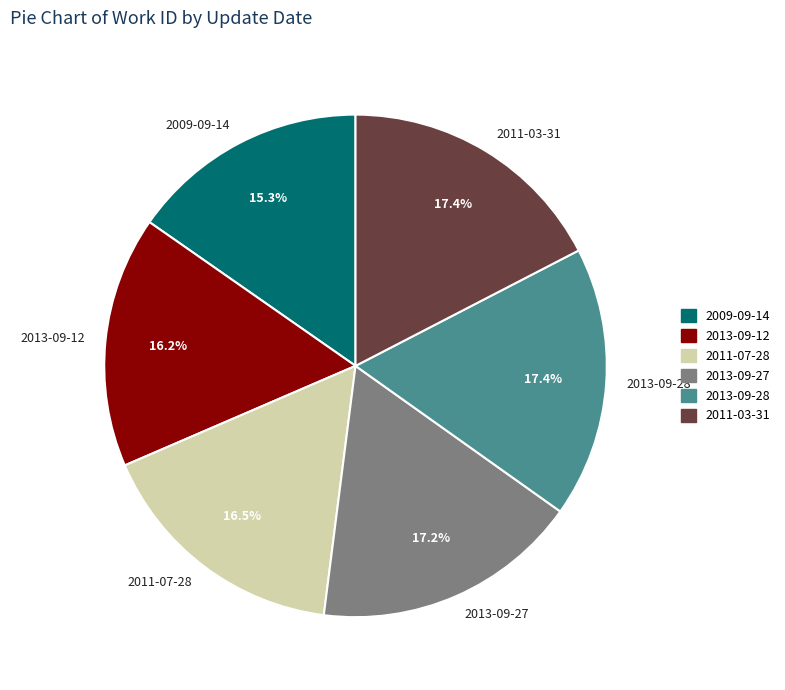

To the nearest percent, what is the average slice percentage?

17%